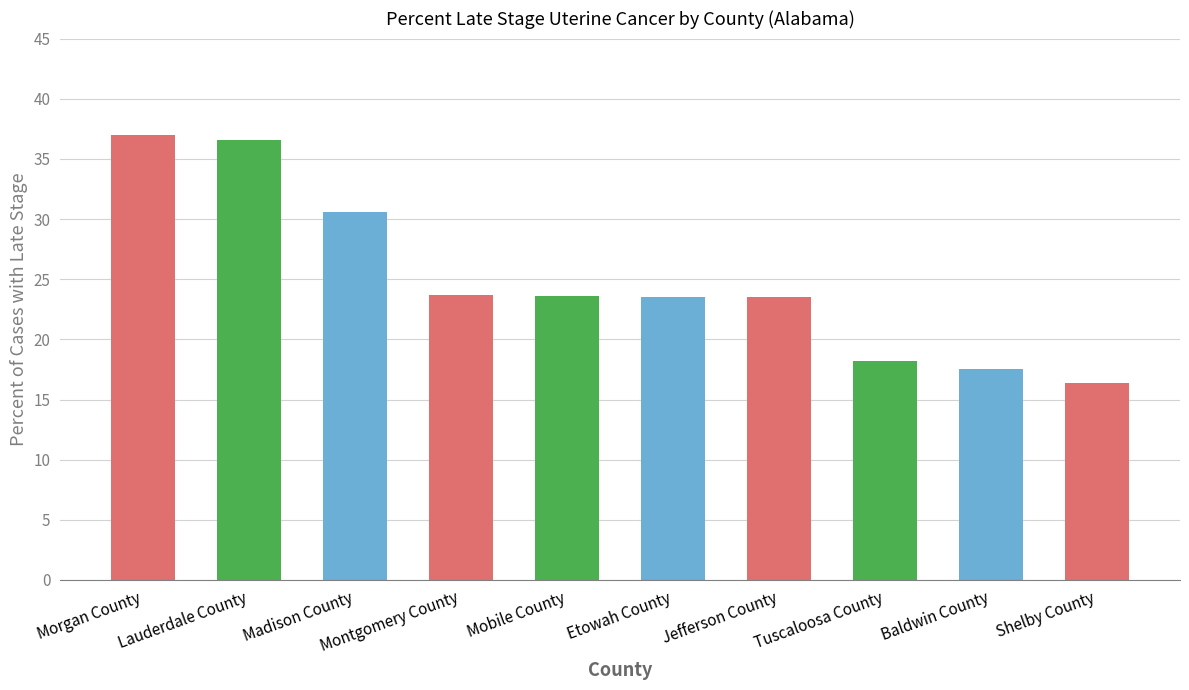

Count the number of values greater than 23.

7